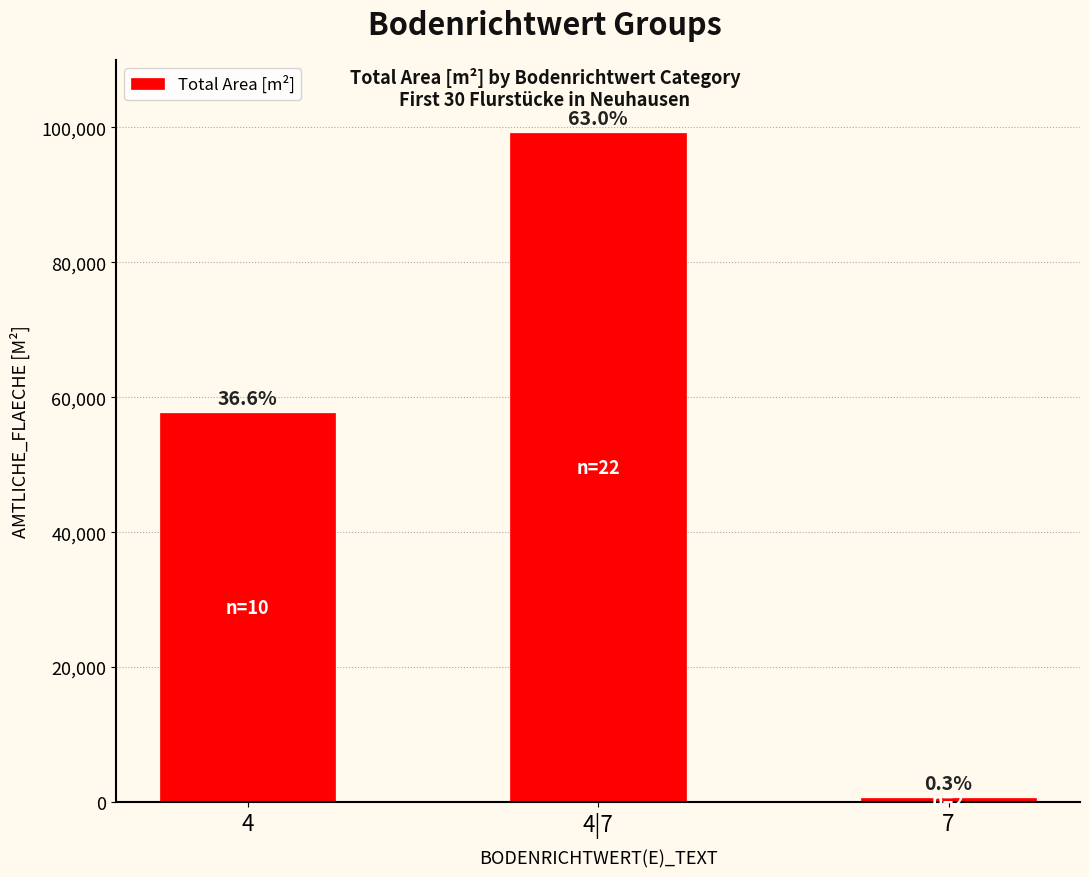

What is the change in value from 4 to 4|7?

+41500